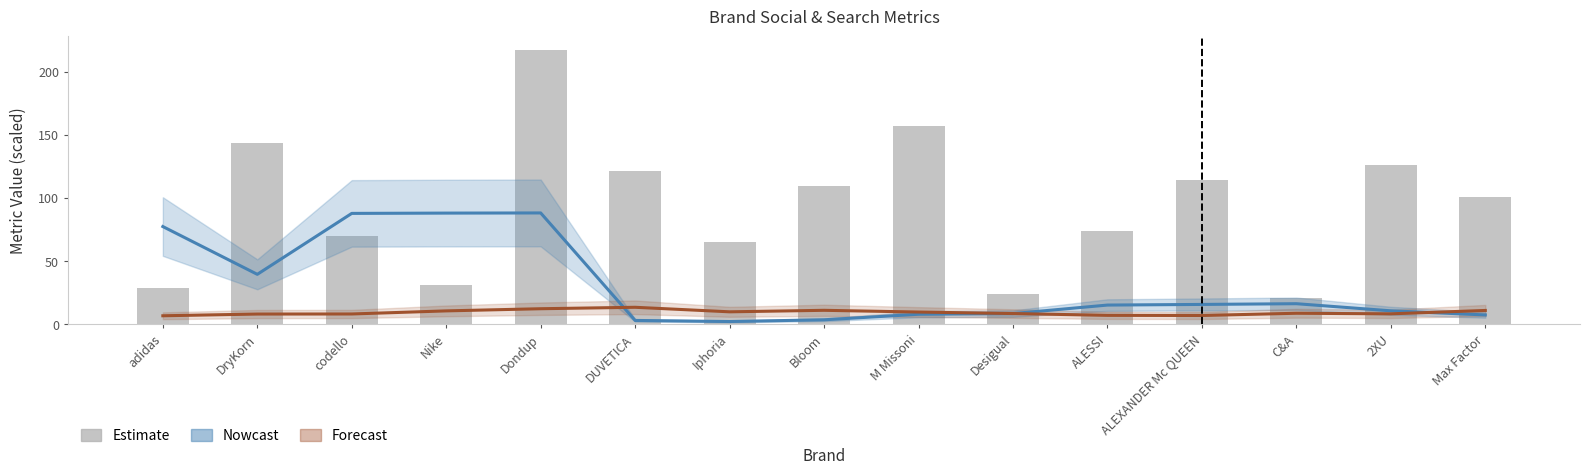

Reading right to left, transcribe all the data shown in this chart.

Nowcast: Max Factor=7.4	2XU=10.6	C&A=16.3	ALEXANDER Mc QUEEN=15.7	ALESSI=15.2	Desigual=8.5	M Missoni=7.9	Bloom=3.5	Iphoria=2.2	DUVETICA=3.0	Dondup=88.2	Nike=88.0	codello=87.8	DryKorn=39.5	adidas=77.4
Forecast: Max Factor=10.9	2XU=8.3	C&A=8.7	ALEXANDER Mc QUEEN=6.9	ALESSI=7.1	Desigual=8.5	M Missoni=9.7	Bloom=11.1	Iphoria=9.9	DUVETICA=13.4	Dondup=12.3	Nike=10.6	codello=8.2	DryKorn=8.1	adidas=6.7
Estimate: Max Factor=100.9	2XU=126.5	C&A=20.5	ALEXANDER Mc QUEEN=114.5	ALESSI=73.5	Desigual=23.9	M Missoni=157.3	Bloom=109.4	Iphoria=65.0	DUVETICA=121.4	Dondup=217.1	Nike=30.8	codello=70.1	DryKorn=143.6	adidas=29.1